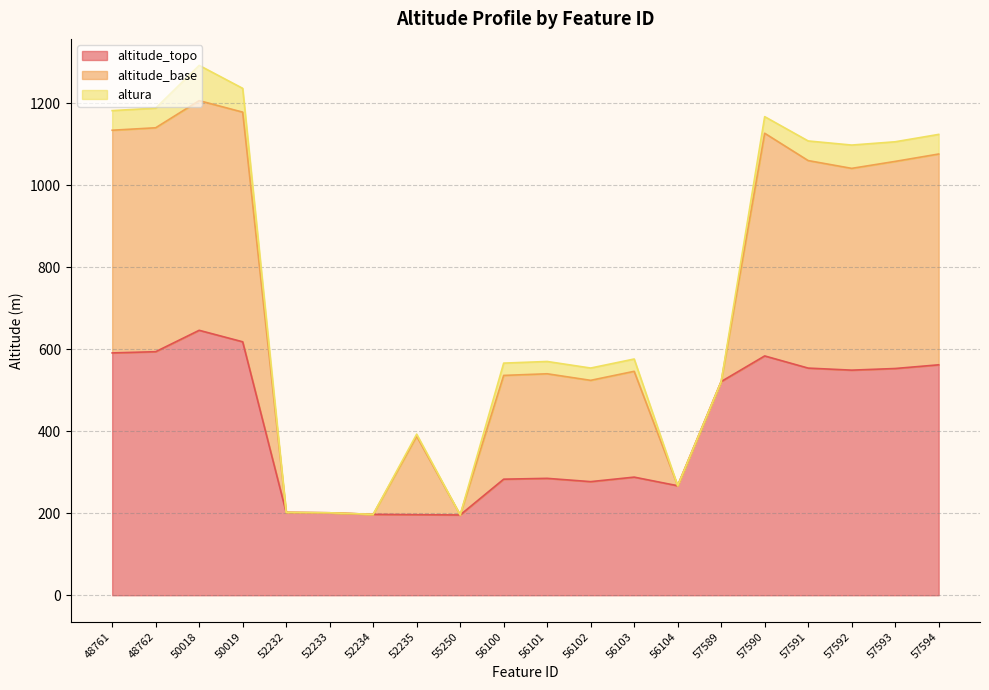

What is the sum of all altura values?

605.7